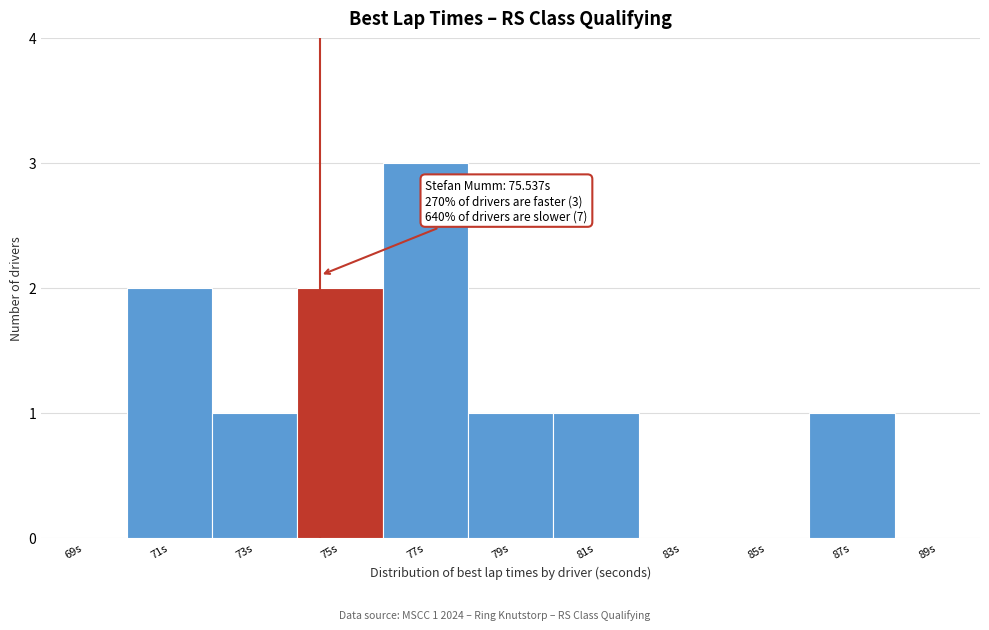

Reading right to left, extract all data points from this chart.

89s=0	87s=1	85s=0	83s=0	81s=1	79s=1	77s=3	75s=2	73s=1	71s=2	69s=0